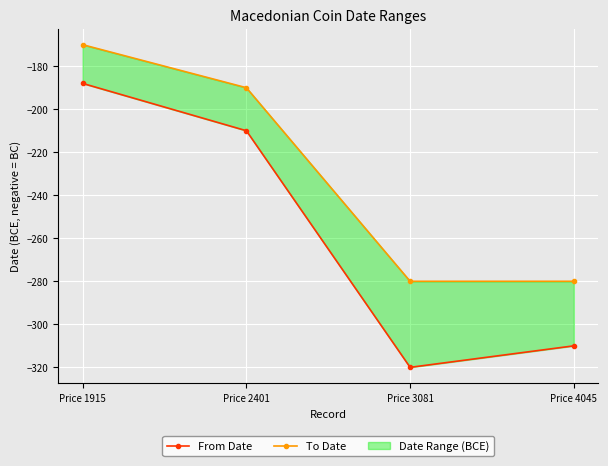

What is the approximate value of From Date at Price 3081?

-320